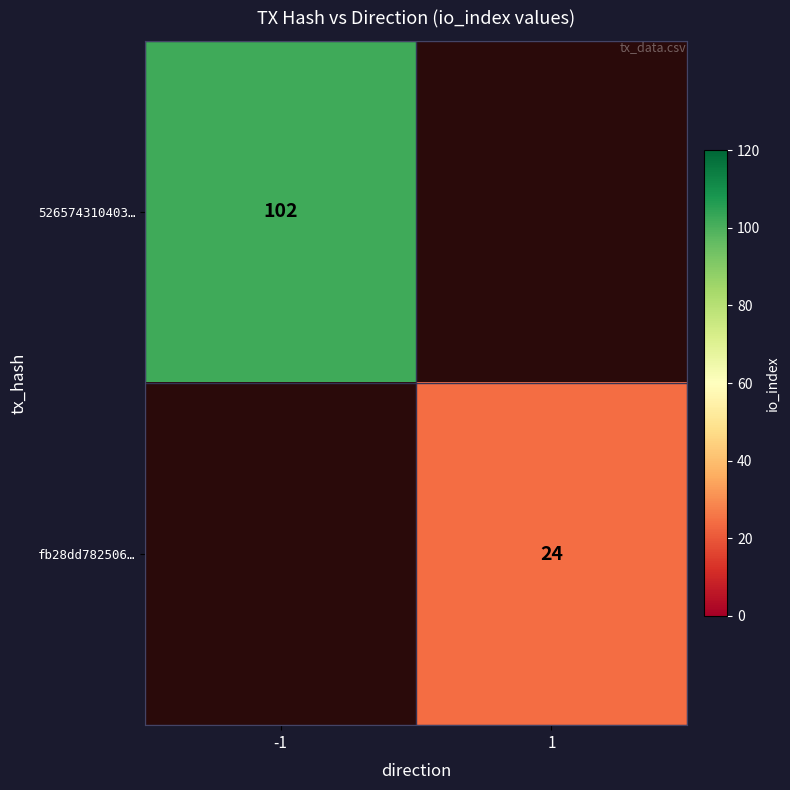

The value of fb28dd782506… at 1 is 24. True or false?

True